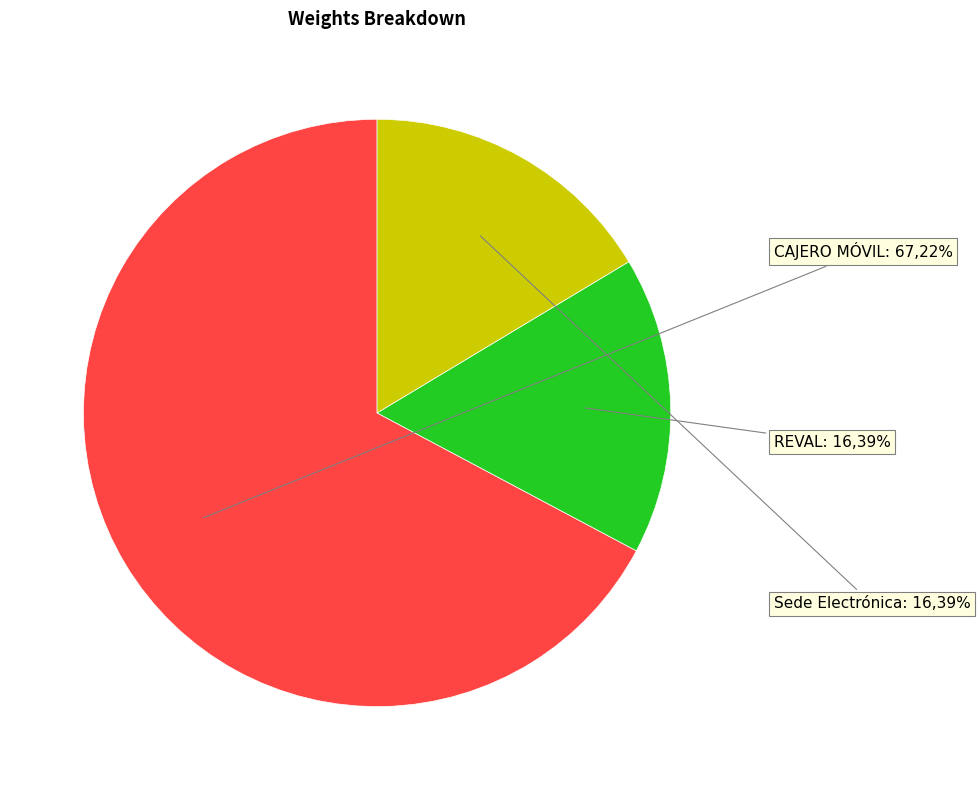

To the nearest percent, what percentage of the pie is Sede Electrónica?

16%